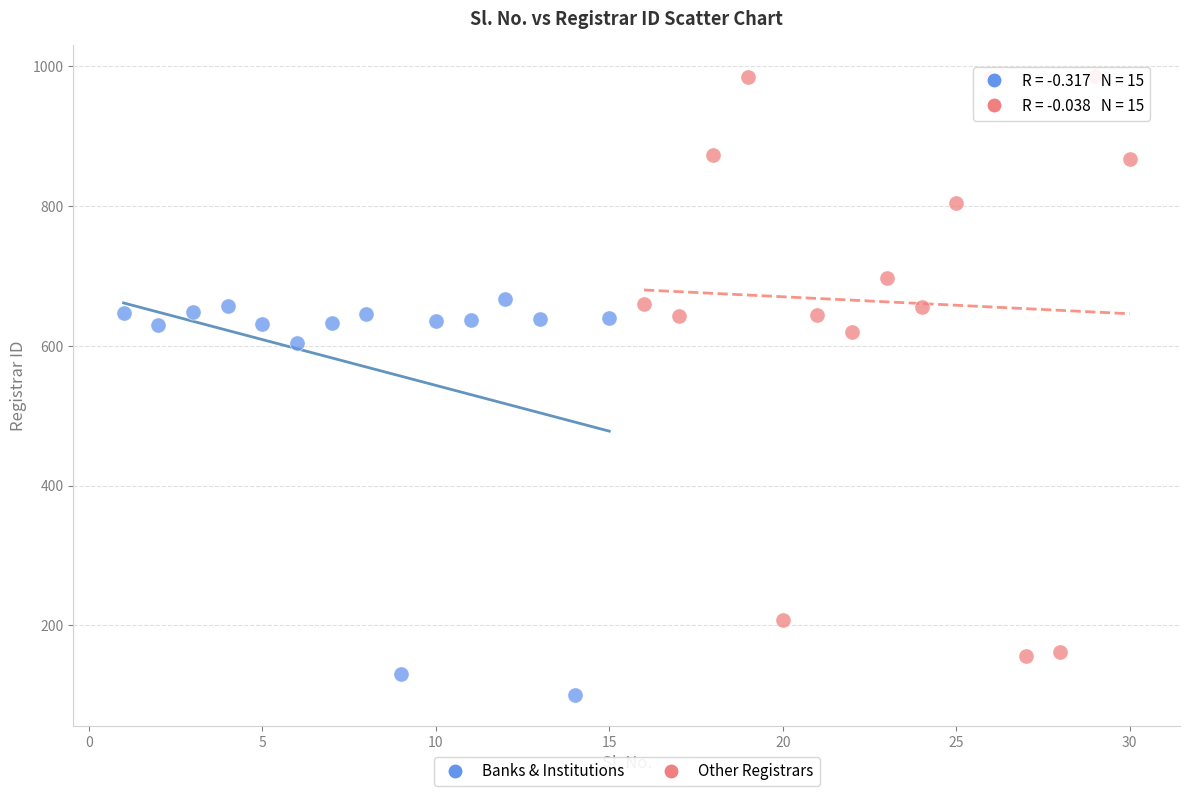

Which series reaches the maximum Y coordinate?

Other Registrars